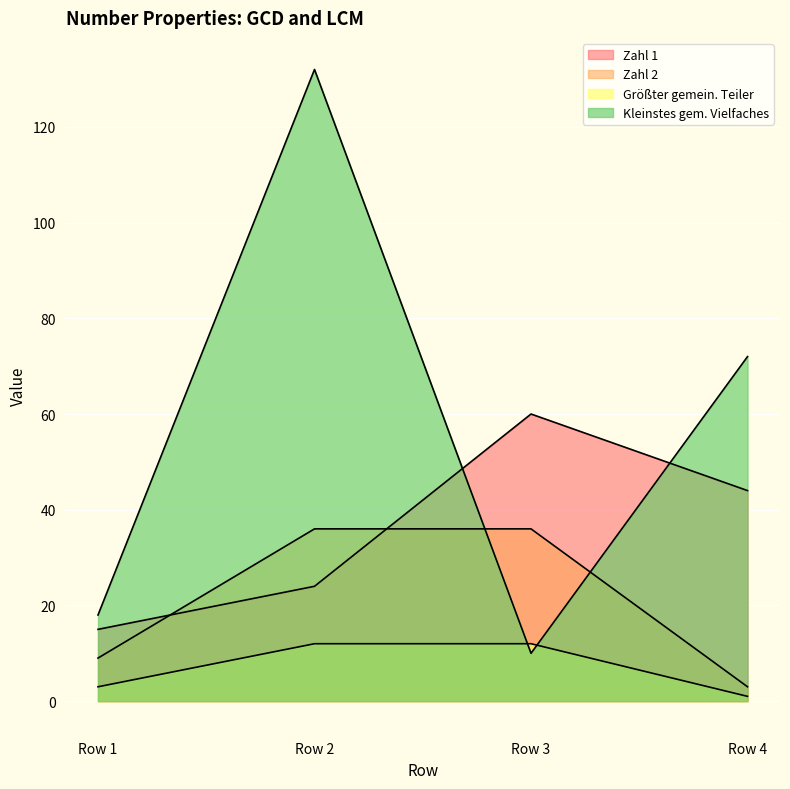

The value of Zahl 2 at Row 1 is 4. True or false?

False